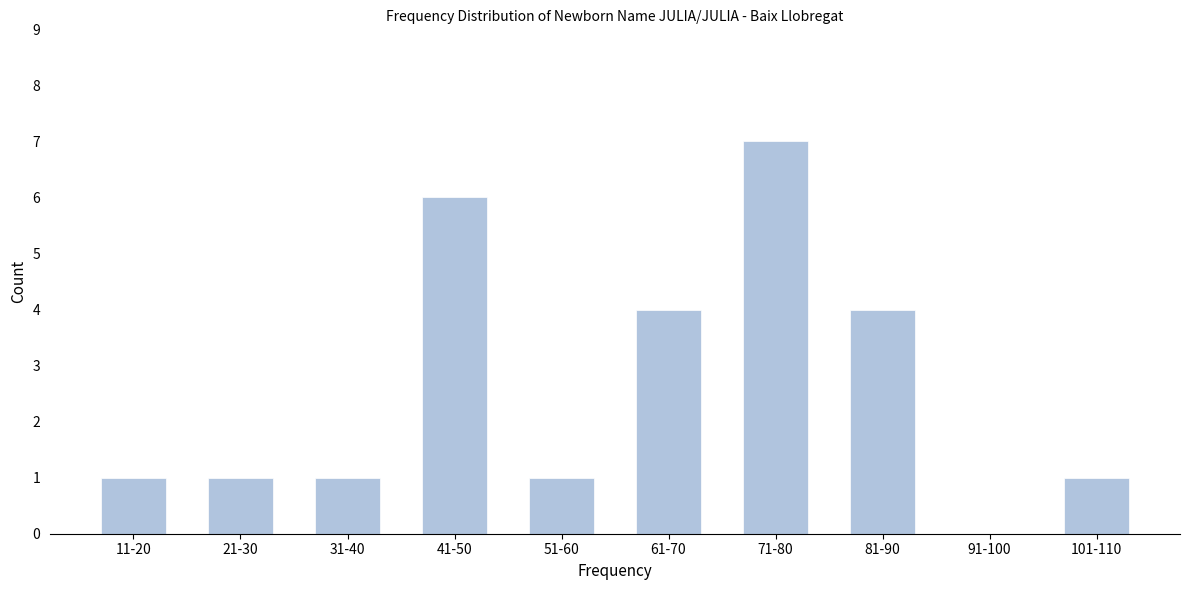

Which has a higher value, 71-80 or 31-40?

71-80